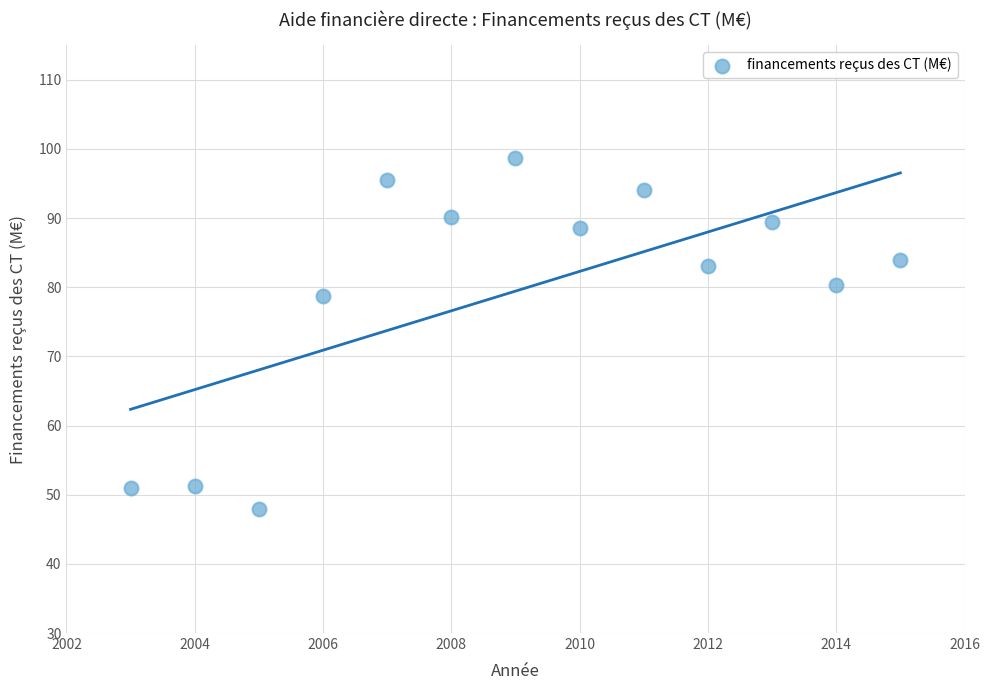

What is the range of Y values (max minus min)?

50.8